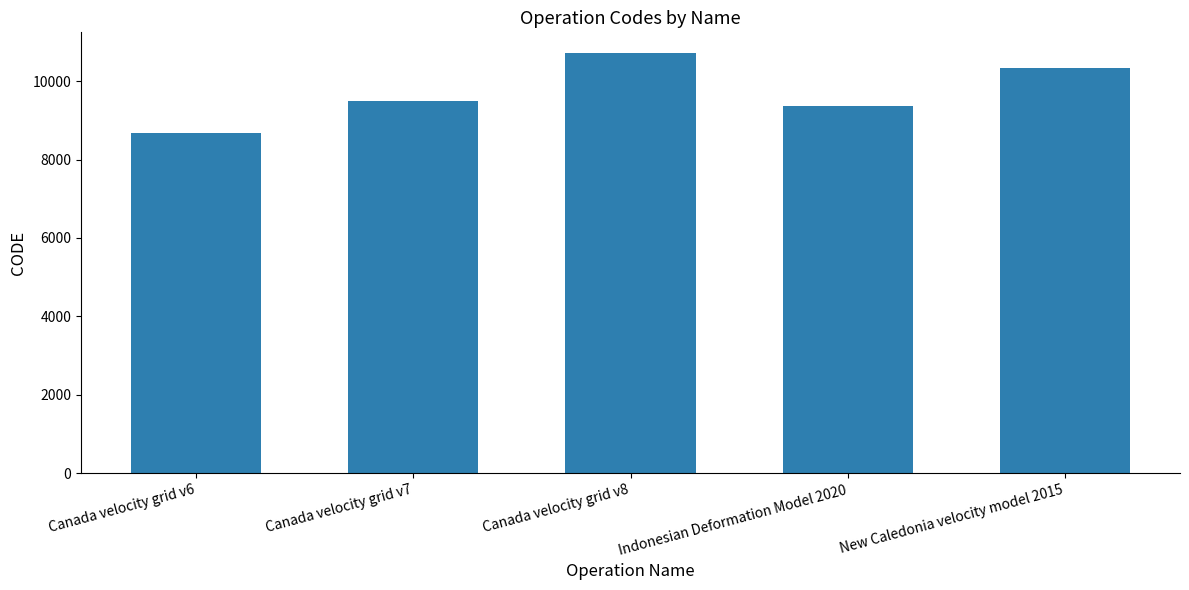

Which category has the highest value across all series?

Canada velocity grid v8